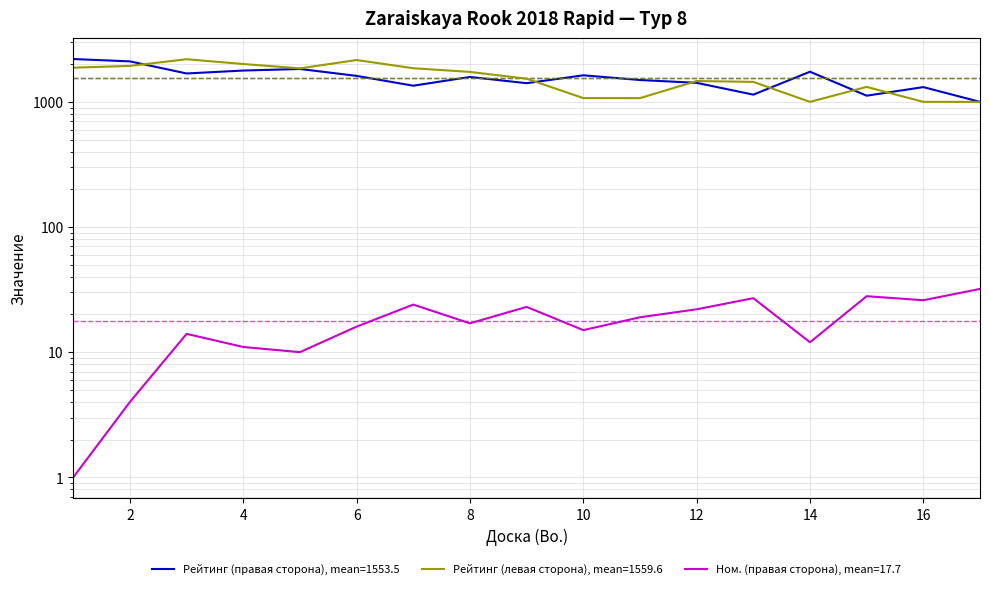

Rank the series by their maximum value, from lowest to highest.

Ном. (правая сторона), Рейтинг (левая сторона), Рейтинг (правая сторона)